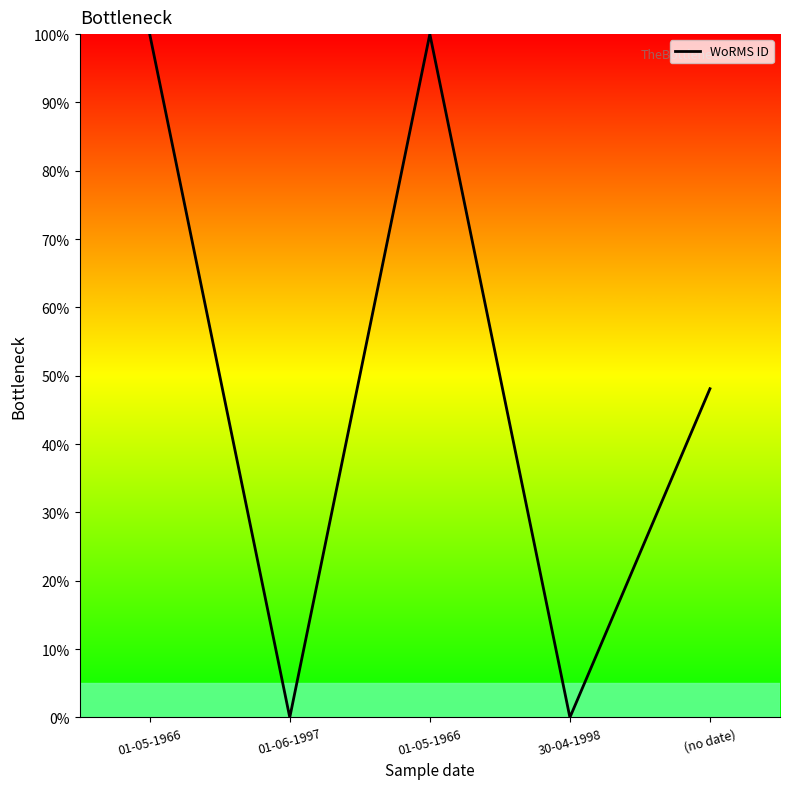

Is this an area chart (filled region under the line)?

Yes